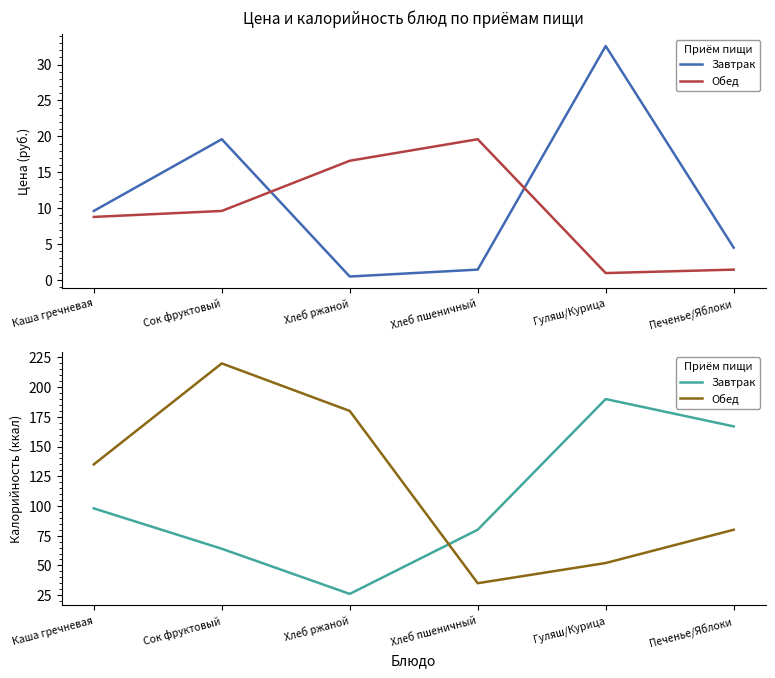

How many categories are shown in the chart?

6